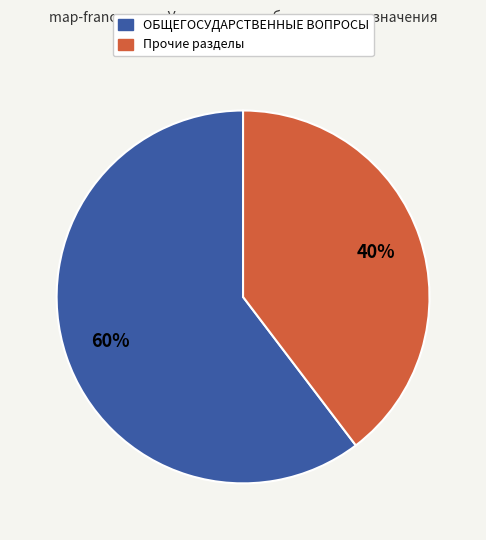

True or false: ОБЩЕГОСУДАРСТВЕННЫЕ ВОПРОСЫ accounts for 46% of the total.

False